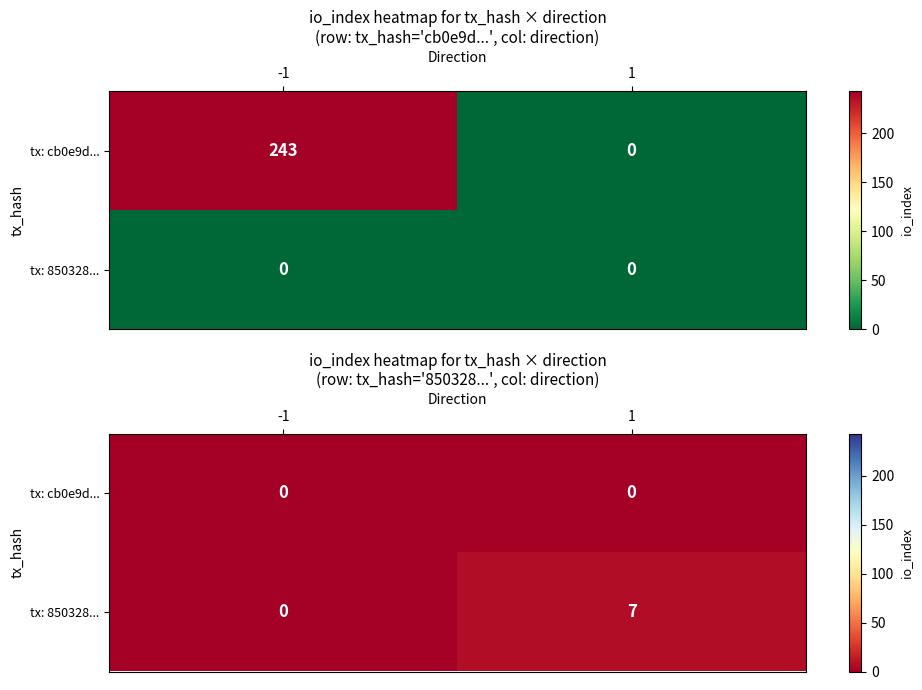

Which has a higher value, -1 or 1?

-1